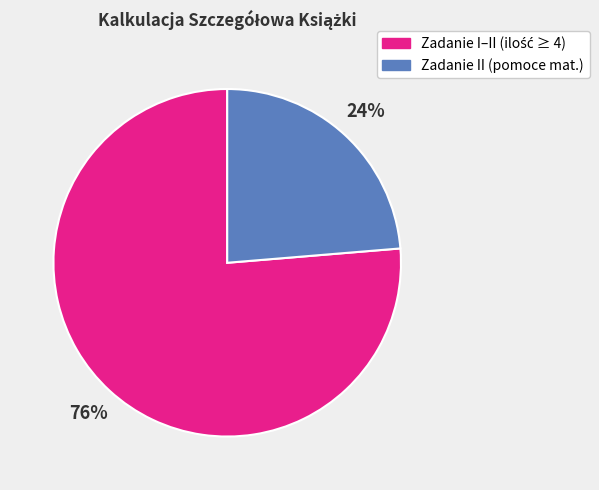

To the nearest percent, what is the average slice percentage?

50%